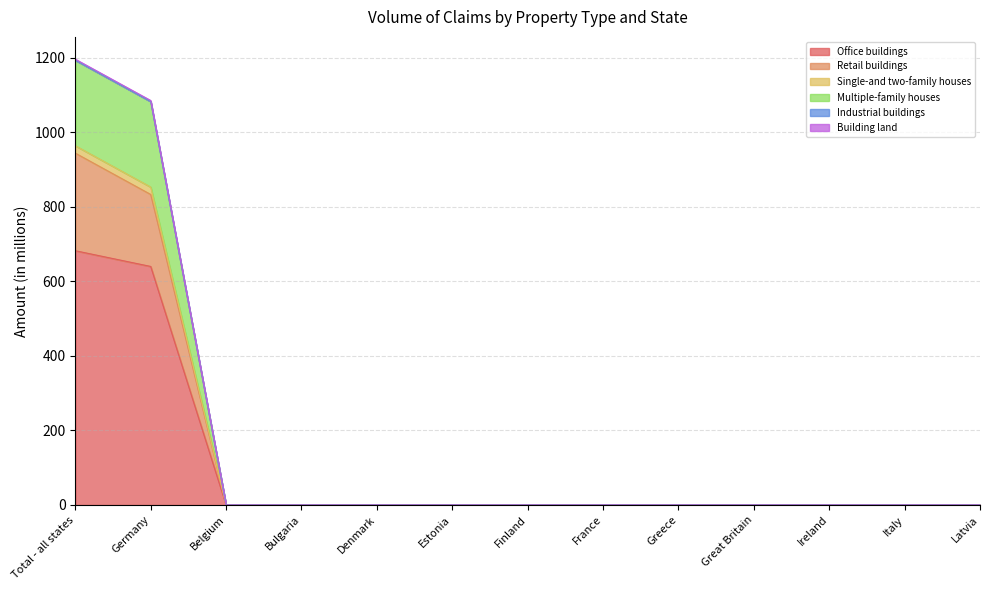

The value of Multiple-family houses at Latvia is 0.0. True or false?

True